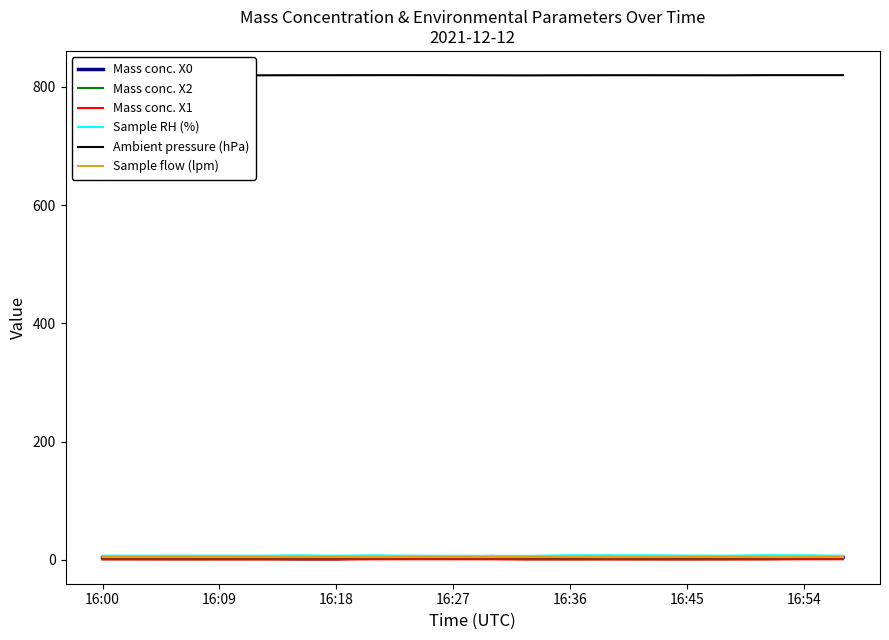

True or false: Mass conc. X0 and Mass conc. X2 intersect in this chart.

False